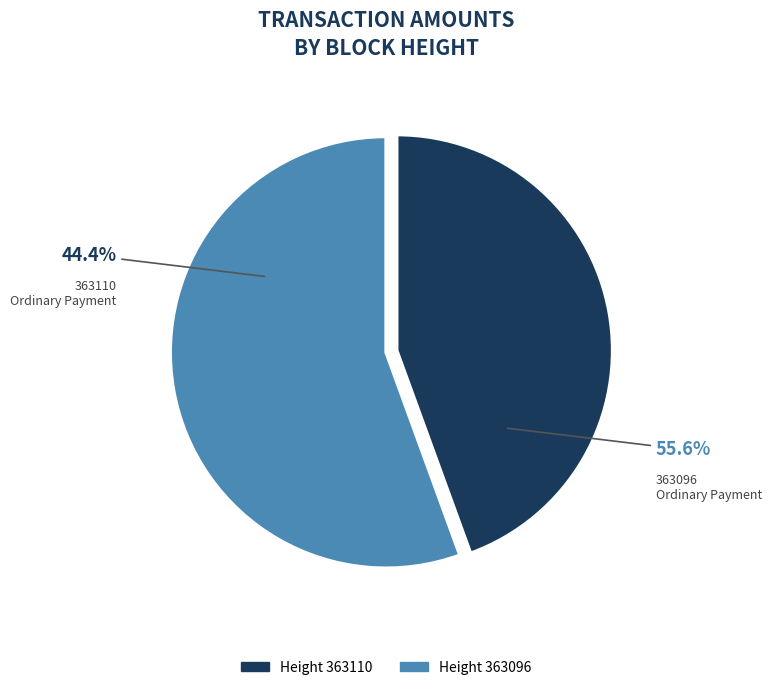

Rank the categories by value from highest to lowest.

363096, 363110